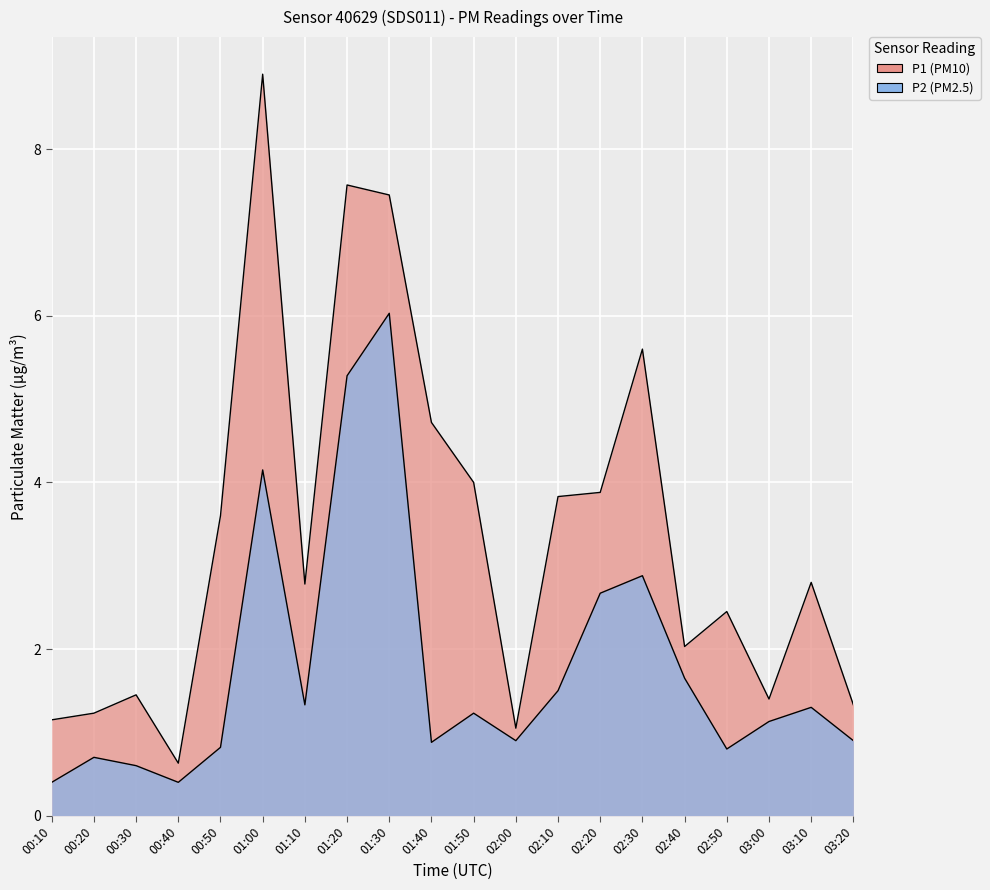

What is the label of the 19th point from the right?

00:20